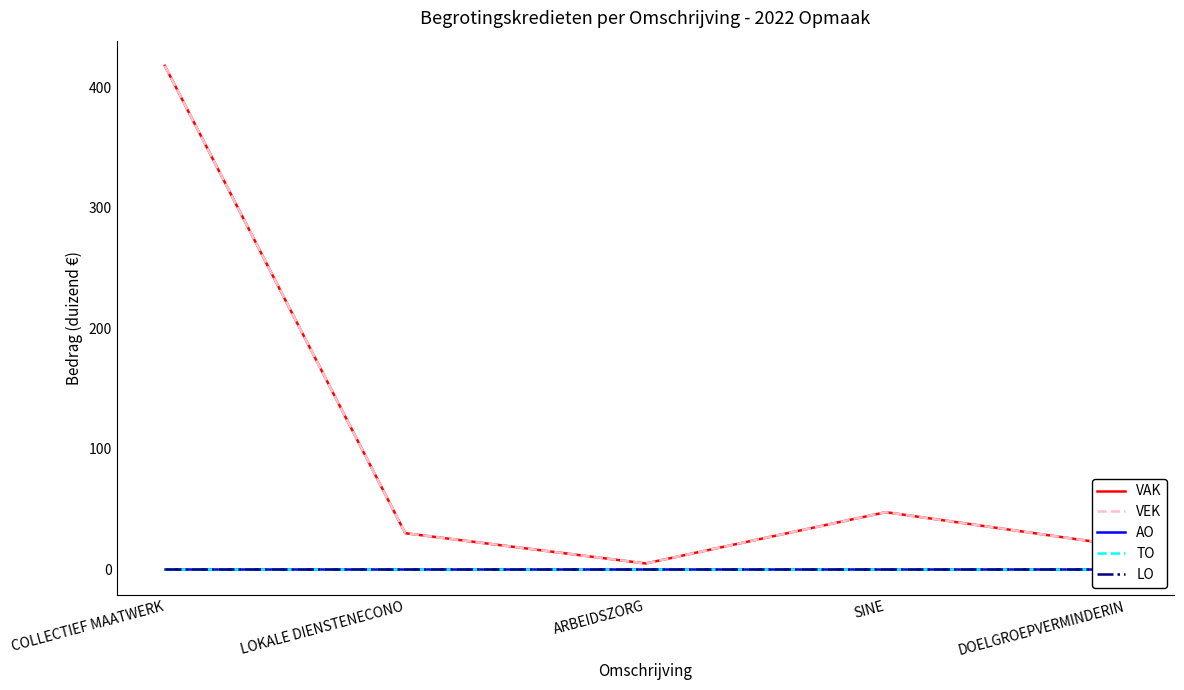

List the series in order of their peak value, lowest first.

AO, TO, LO, VAK, VEK